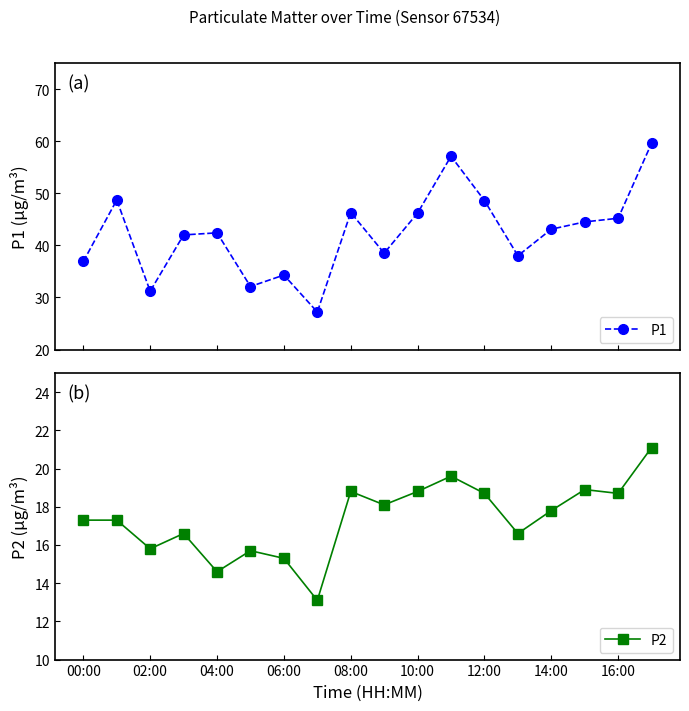

At which category is the sum across all series the highest?

17